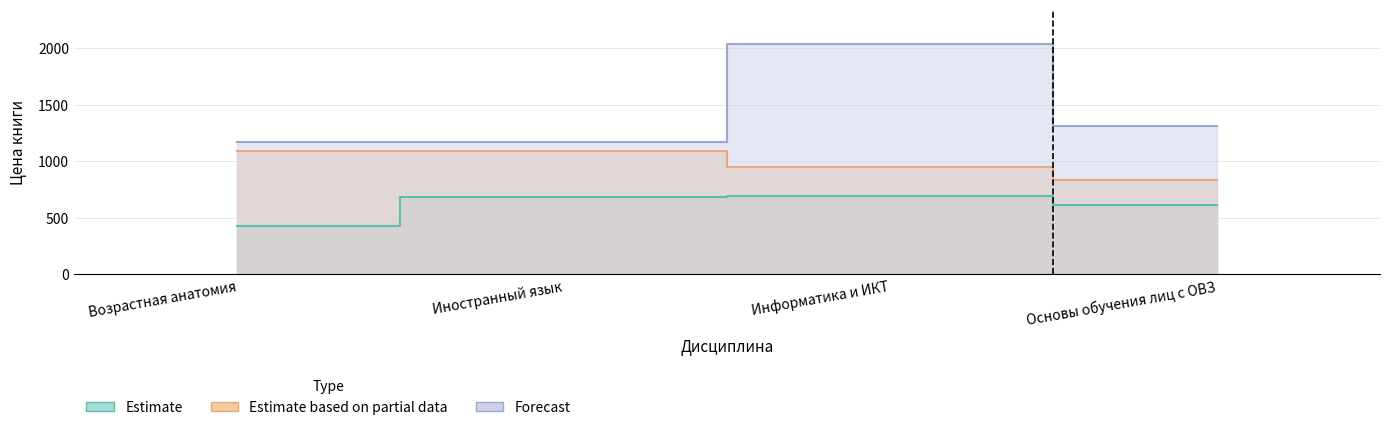

What position from the left is Возрастная анатомия?

1